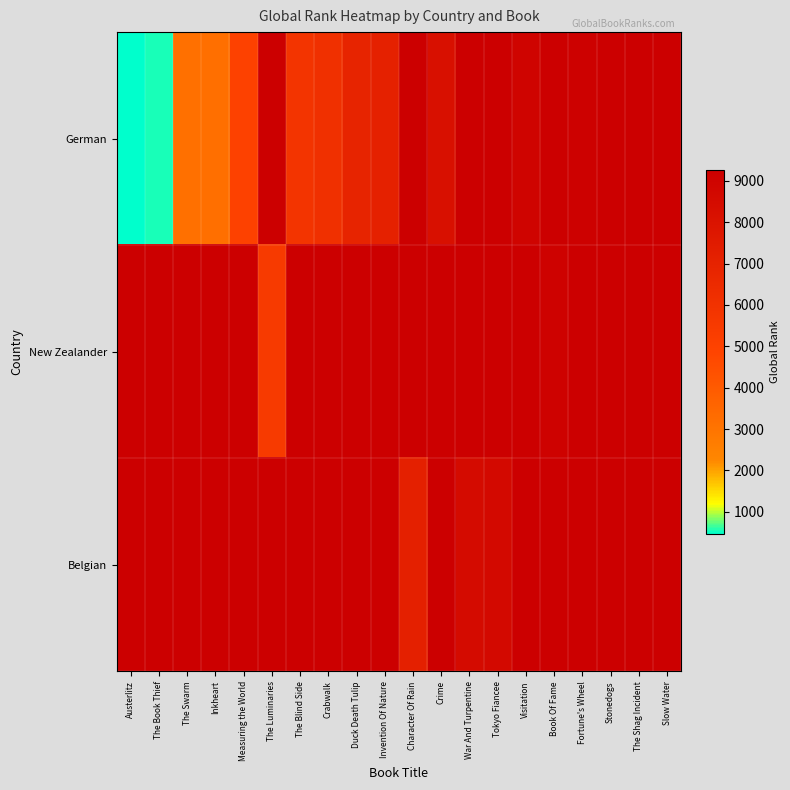

What value does the German series have at Visitation?

8968.0